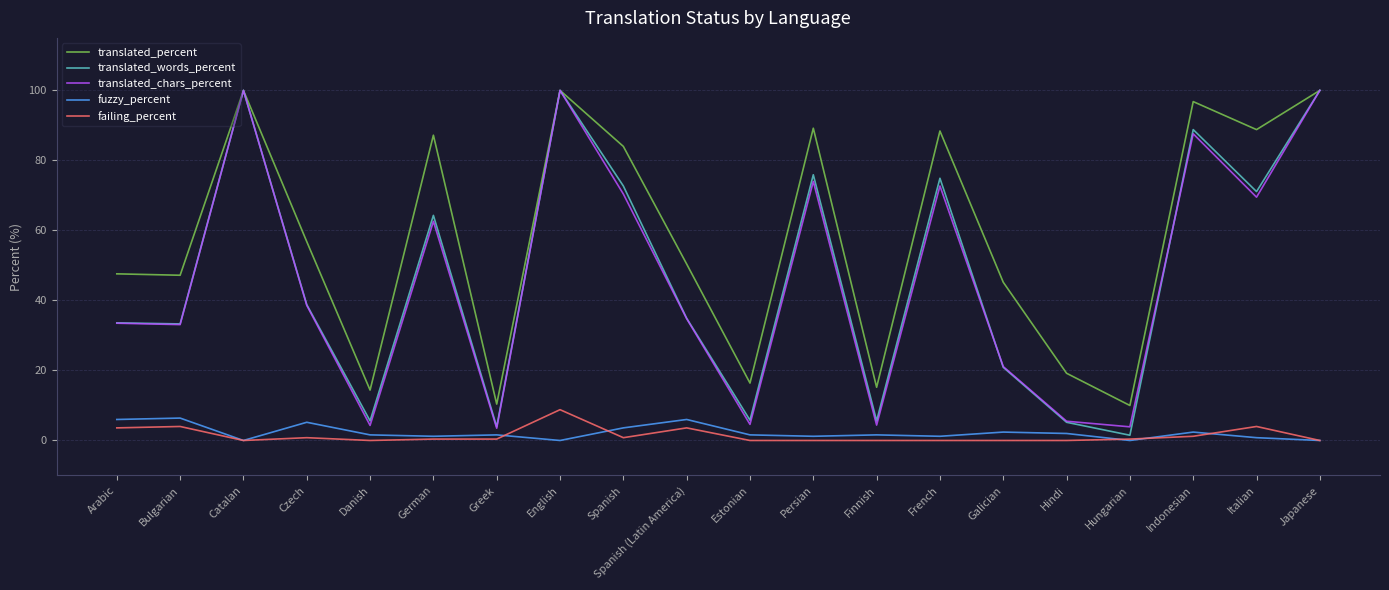

Count the number of categories in the chart.

20